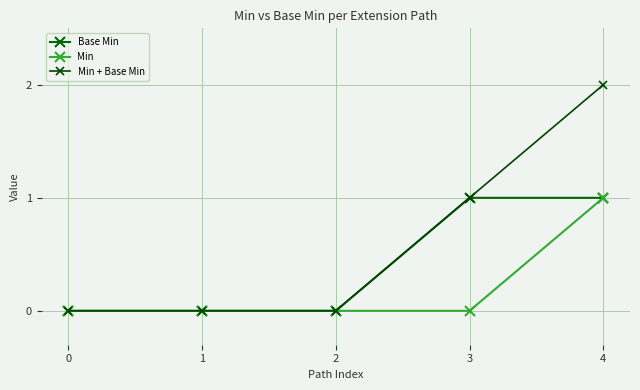

At 2, list the series in order from largest to smallest.

Base Min, Min, Min + Base Min